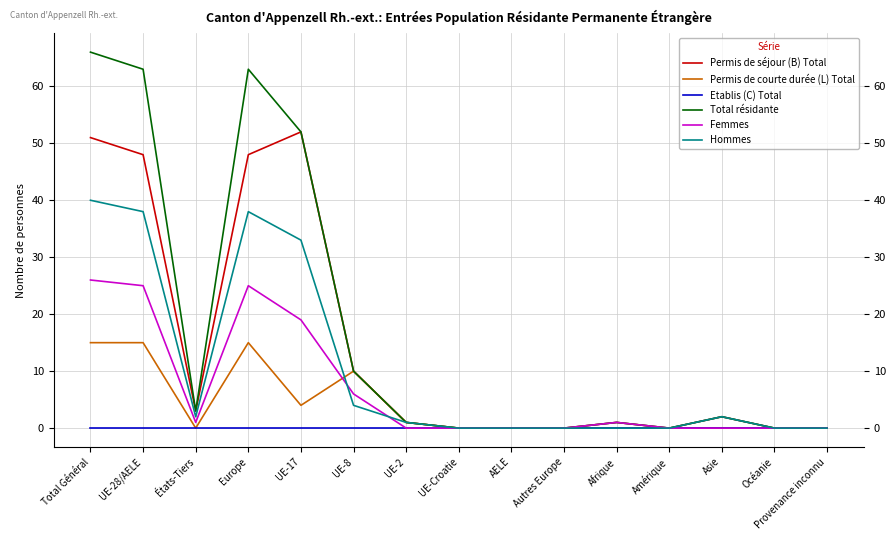

Which series has the largest range (max minus min)?

Total résidante